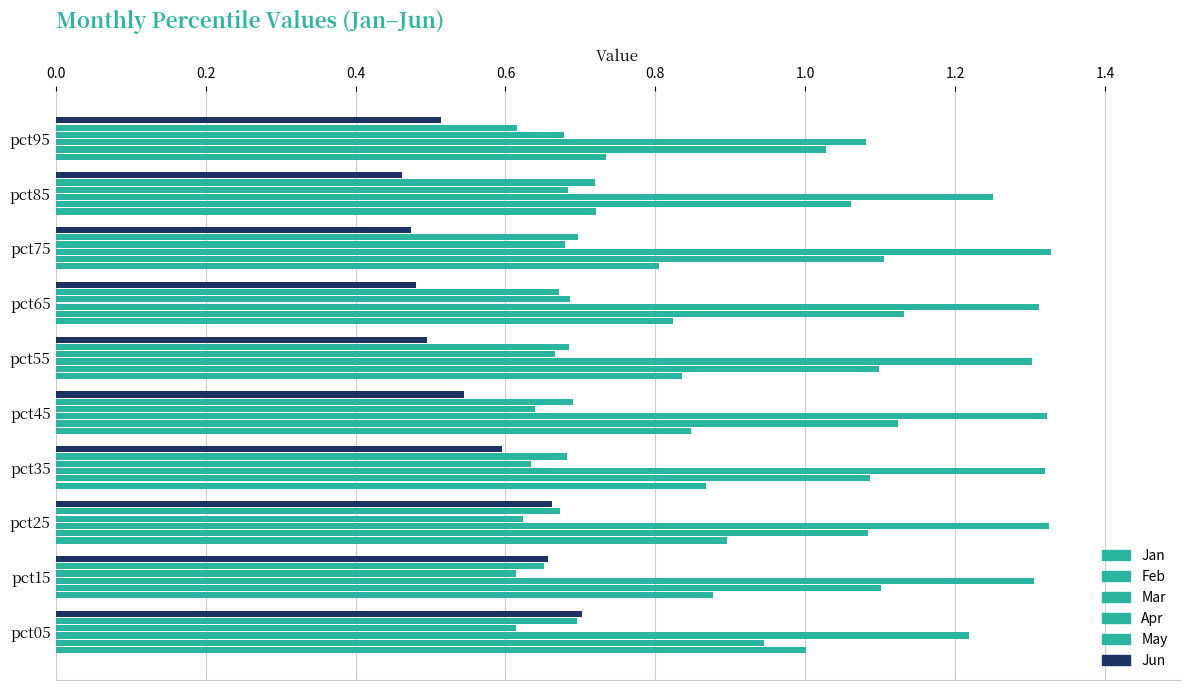

How many series are shown in this chart?

6